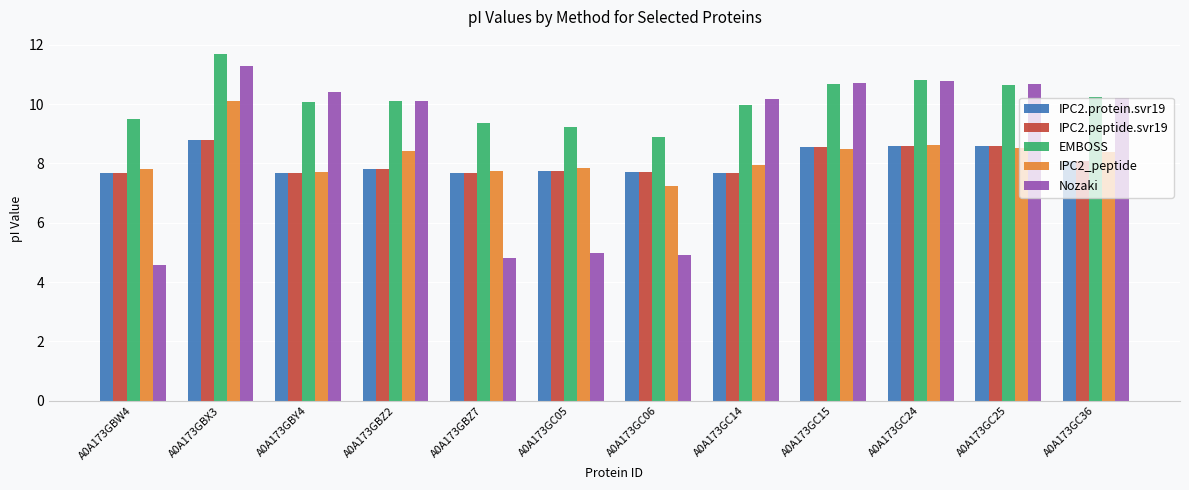

What is the greatest value displayed?

11.7